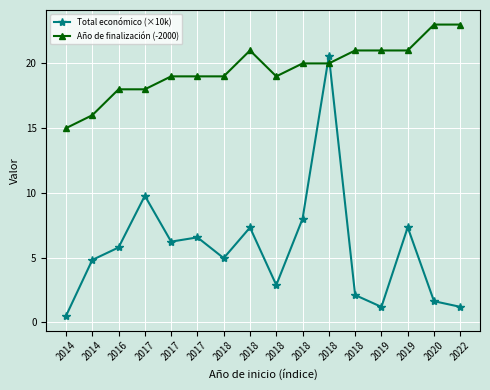

What is the minimum value shown in the chart?

0.5